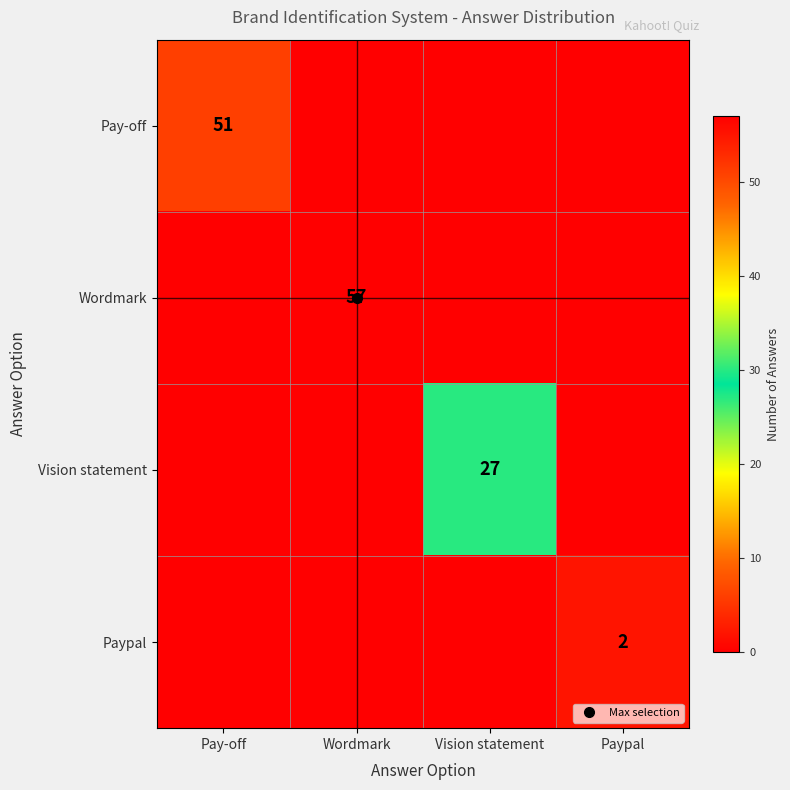

What is the maximum value shown in the chart?

57